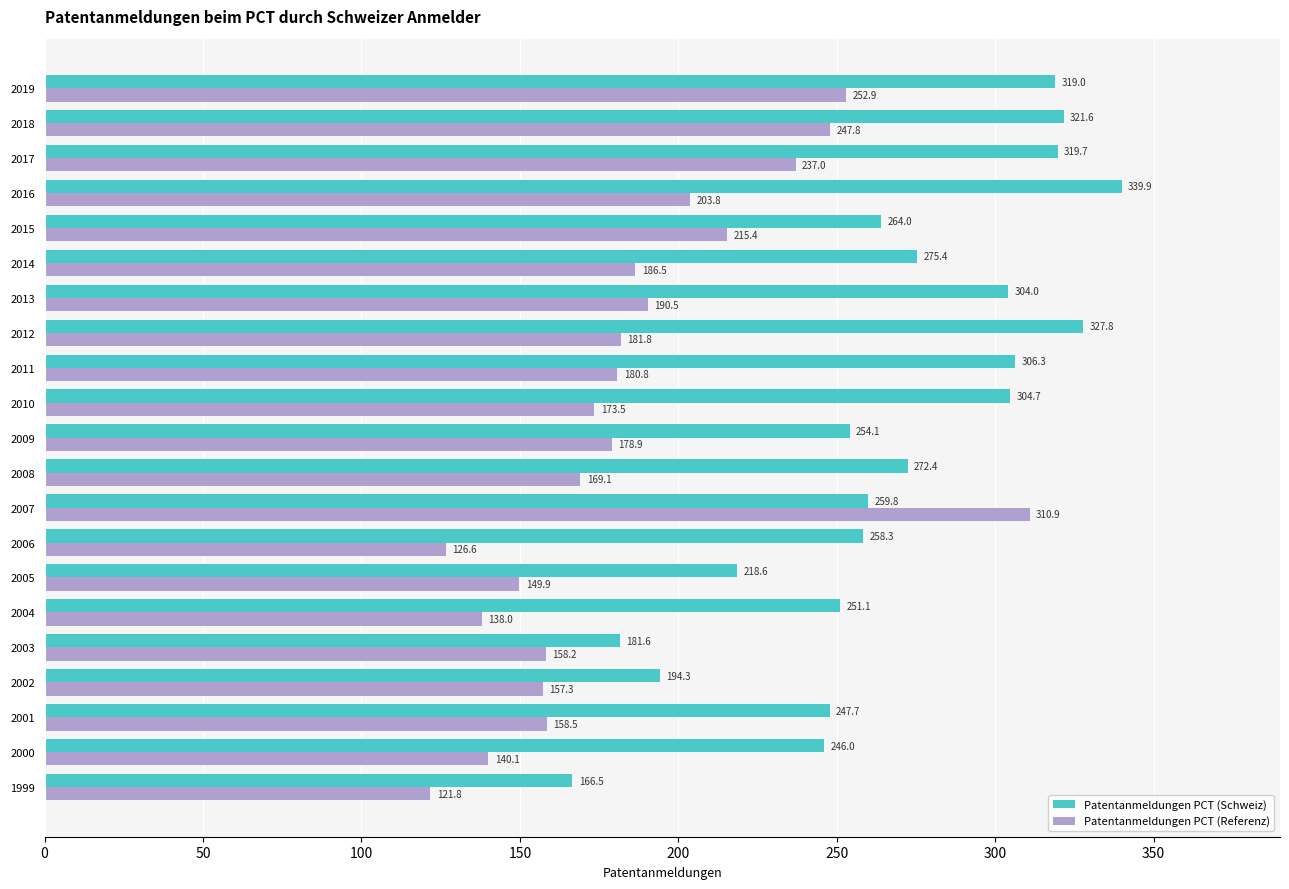

At how many categories does at least one series exceed 153?

21